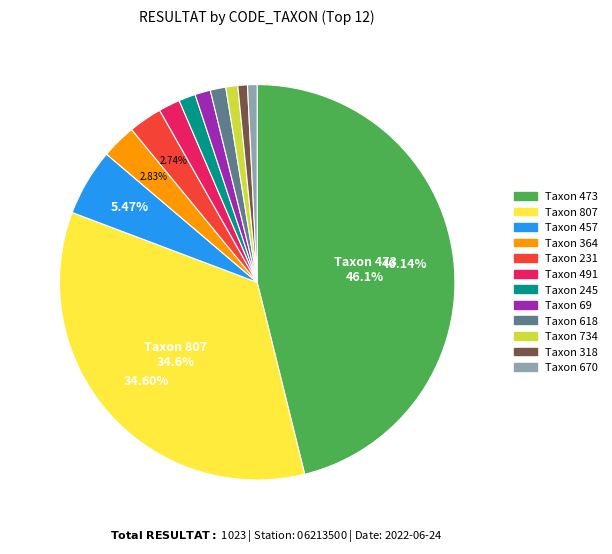

Is there a majority slice in this chart?

No